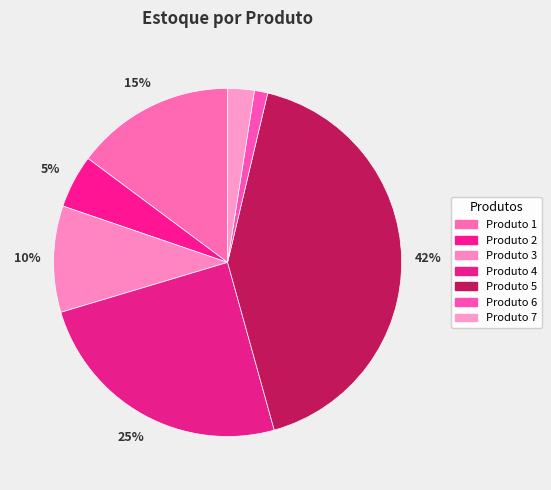

Rank the categories by value from lowest to highest.

Produto 6, Produto 7, Produto 2, Produto 3, Produto 1, Produto 4, Produto 5